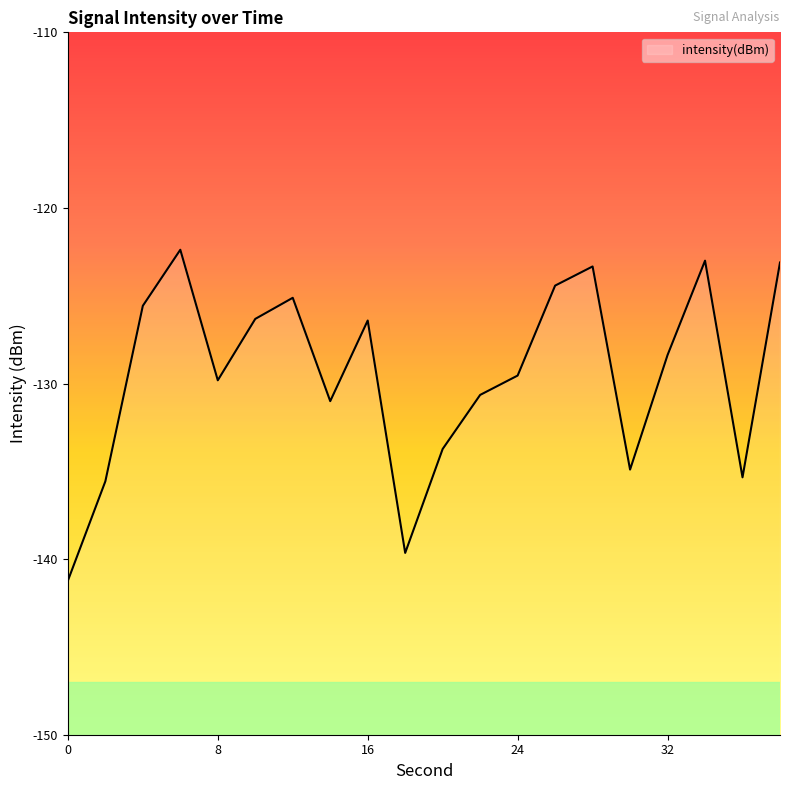

Where is the first local maximum?

6